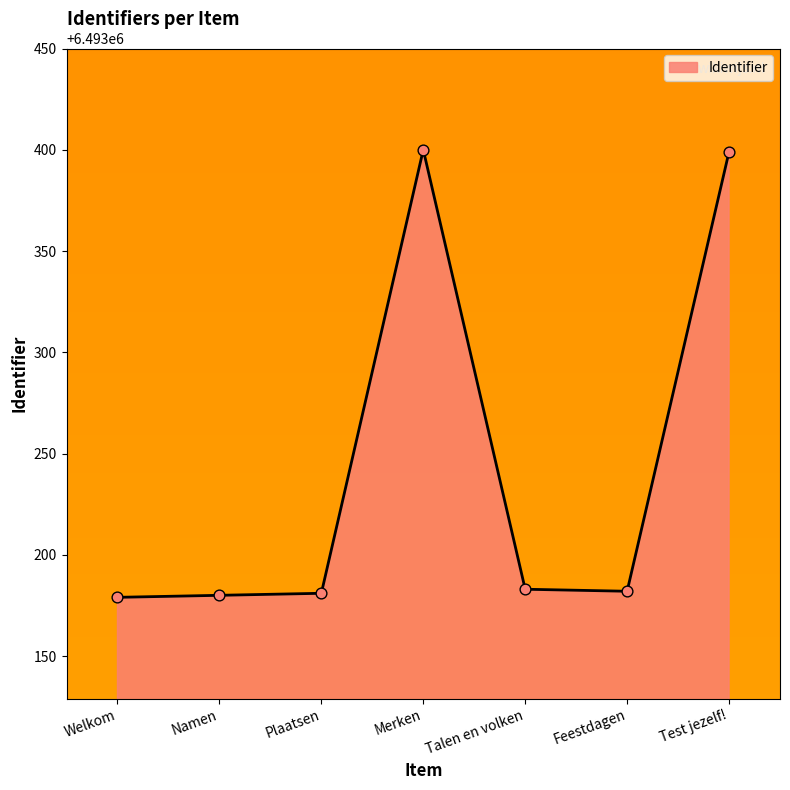

What is the change in value from Merken to Feestdagen?

-218